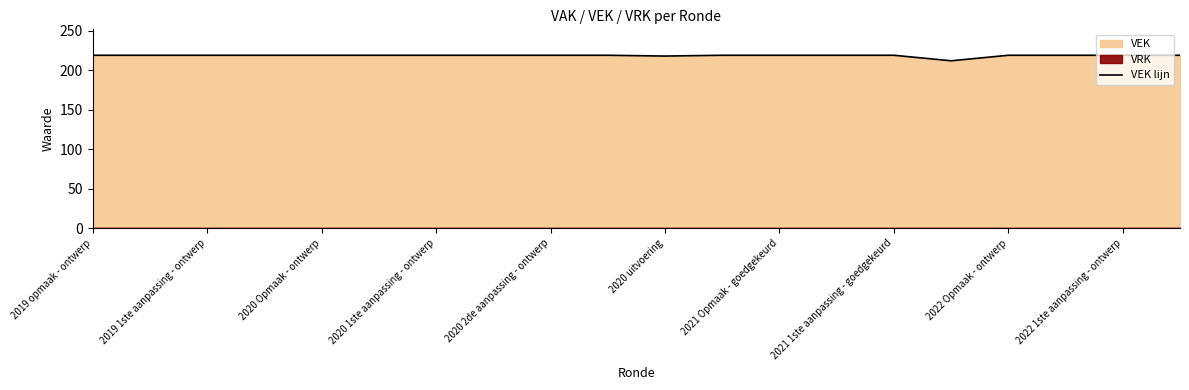

At which label is the value closest to 215?

2020 uitvoering